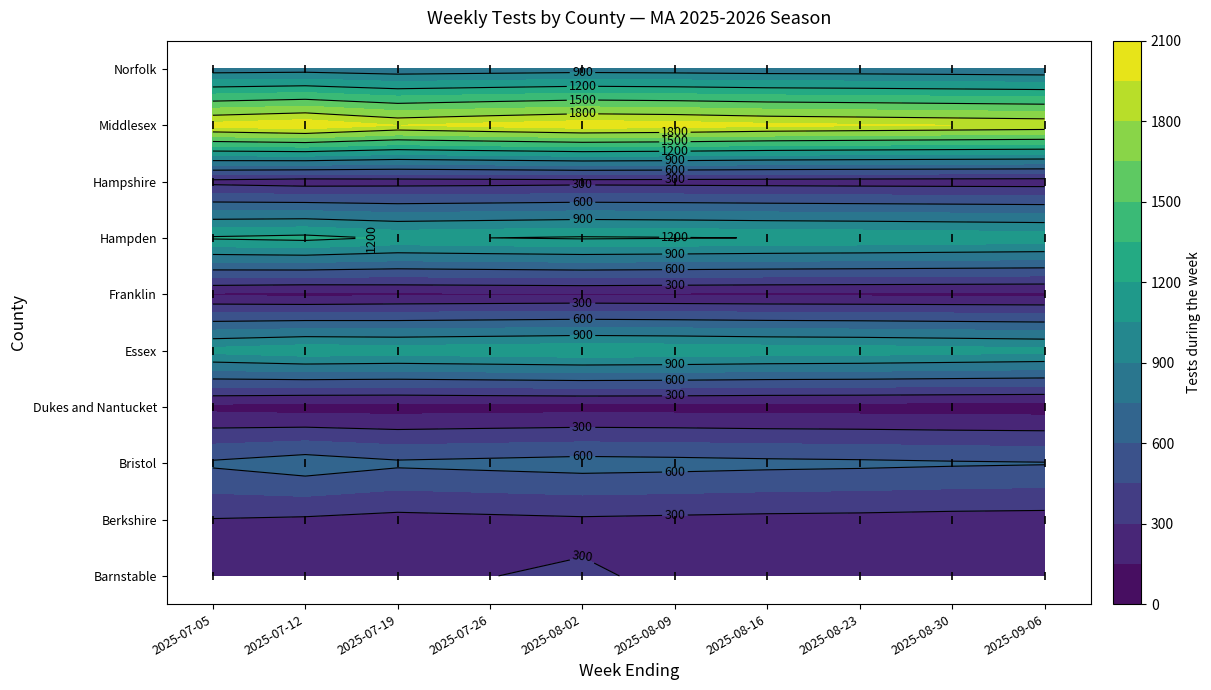

Rank the series at 2025-08-23 from highest to lowest value.

Middlesex, Hampden, Essex, Norfolk, Bristol, Barnstable, Berkshire, Hampshire, Franklin, Dukes and Nantucket